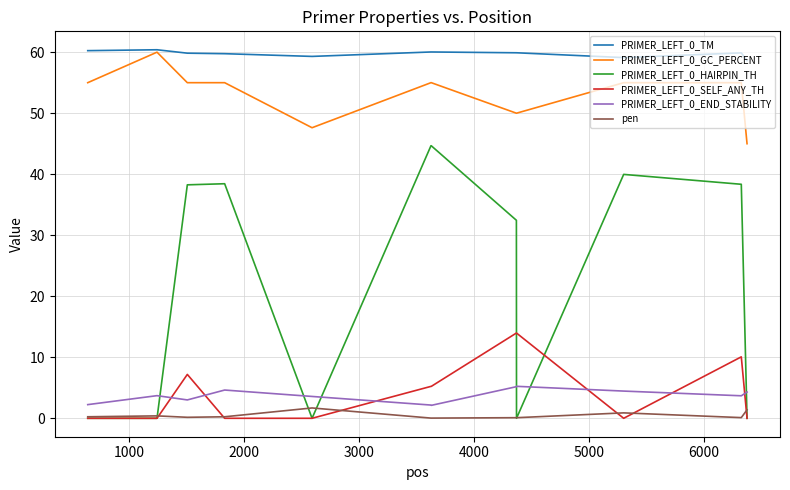

What is the maximum value shown in the chart?

60.4